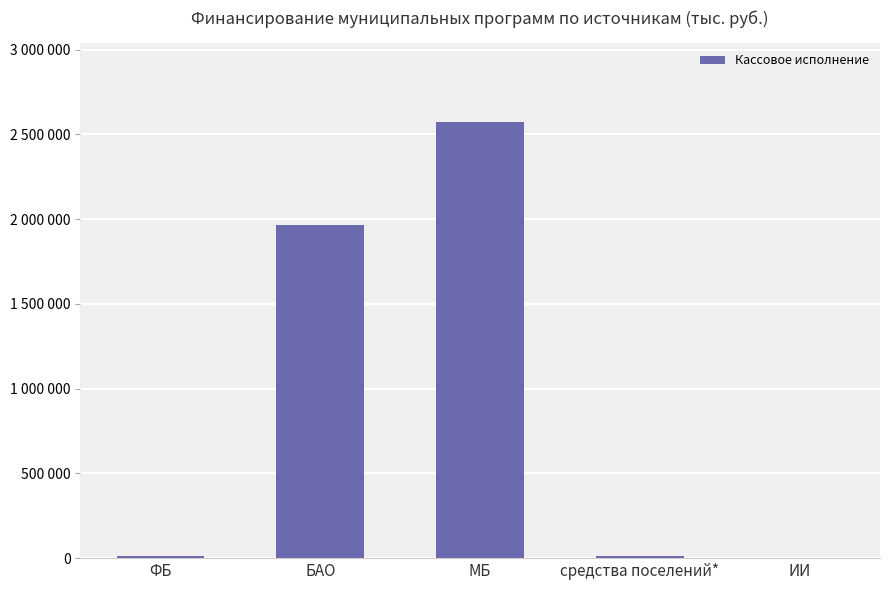

Reading left to right, list all the values displayed in this chart.

ФБ=14664.9	БАО=1965224.4	МБ=2575133.6	средства поселений*=13448.6	ИИ=249.8